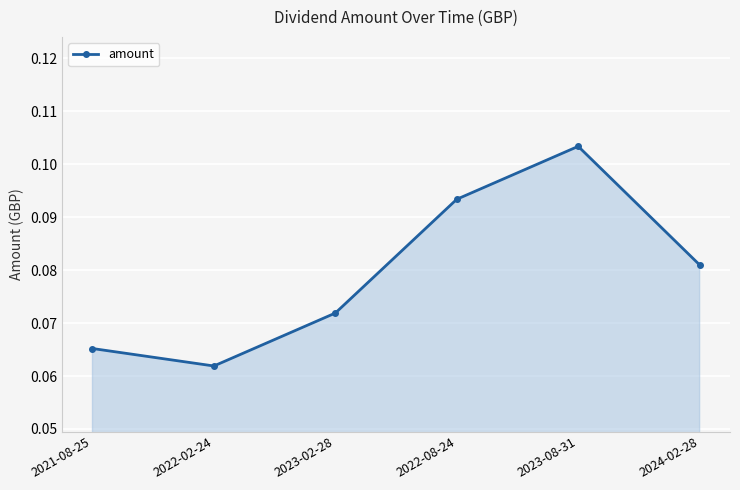

Rank the categories by value from lowest to highest.

2022-02-24, 2021-08-25, 2023-02-28, 2024-02-28, 2022-08-24, 2023-08-31